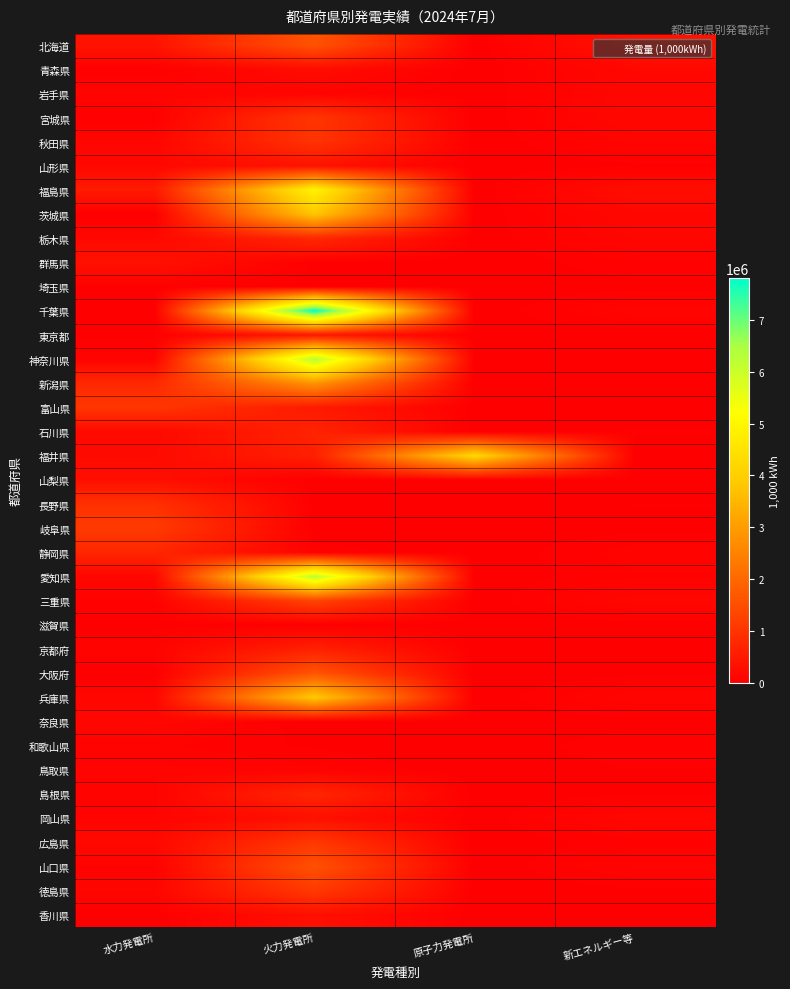

Between 水力発電所 and 火力発電所, which series saw the biggest shift?

千葉県